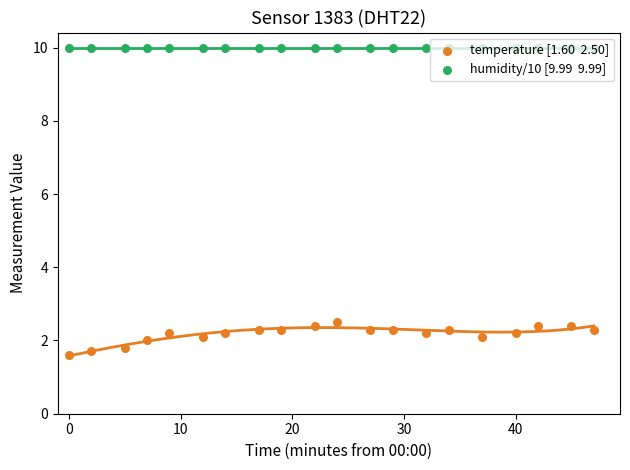

At which category is the sum across all series the highest?

10